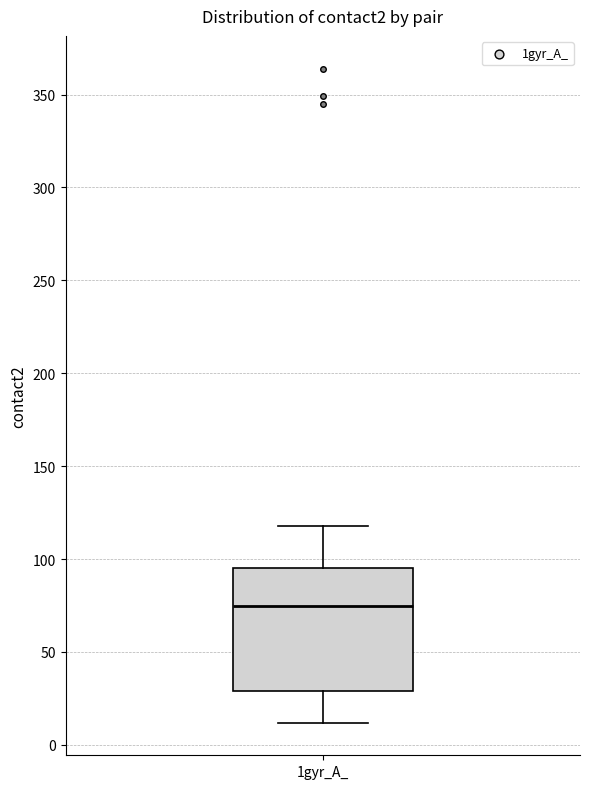

Read this box plot against the y-axis: the position of the median line, the range covered by the box, and the ends of both whiskers. The values are not printed on the chart, so give them approximately, as read against the axis.

median 75, box 30 to 95, whiskers 10 to 120